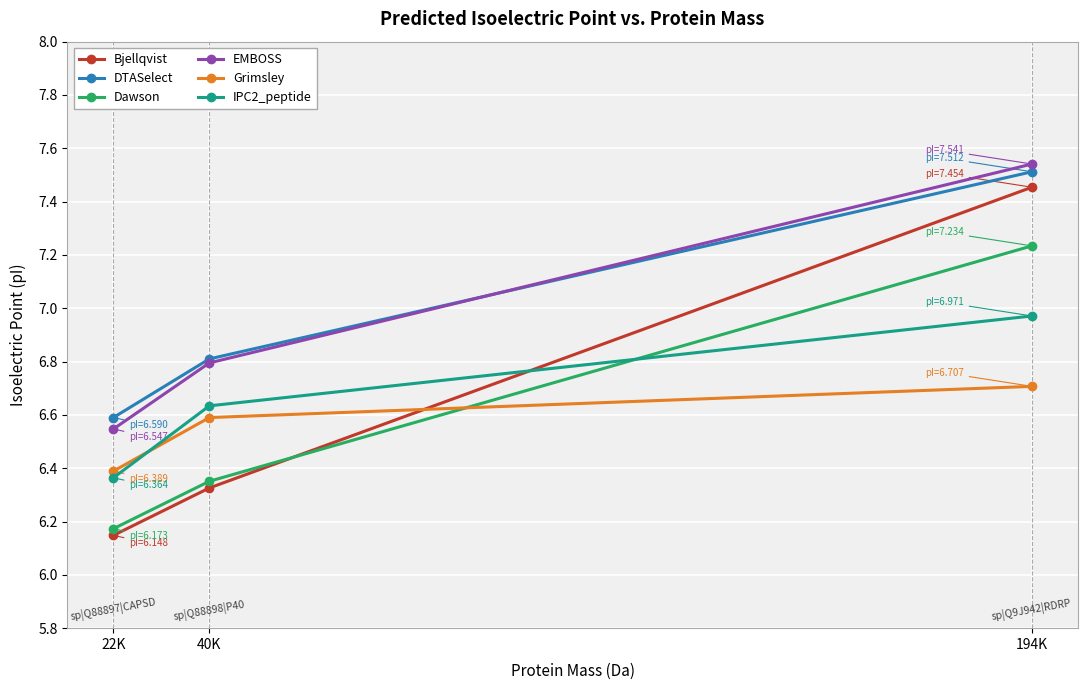

Which category has the lowest value in the Grimsley series?

22K